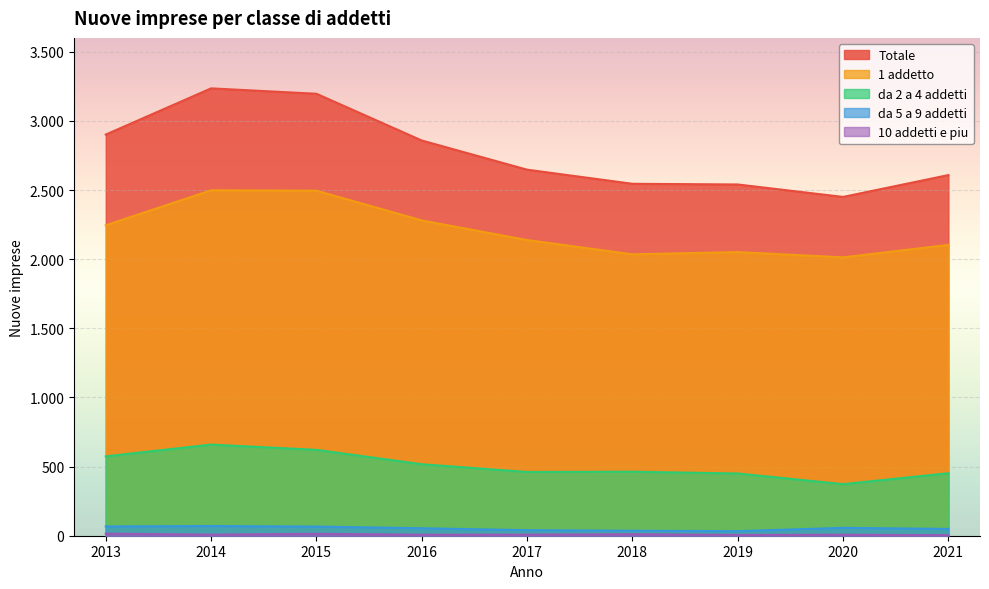

What is the value of the da 5 a 9 addetti point at the 4th from the left?

54